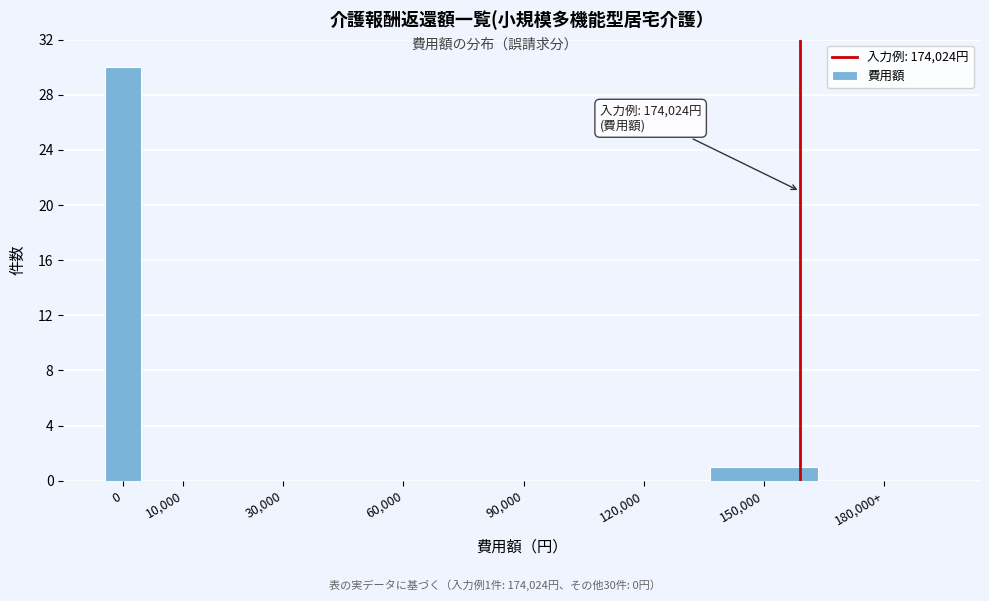

Reading left to right, extract all data points from this chart.

0=30	10,000=0	30,000=0	60,000=0	90,000=0	120,000=0	150,000=1	180,000+=0